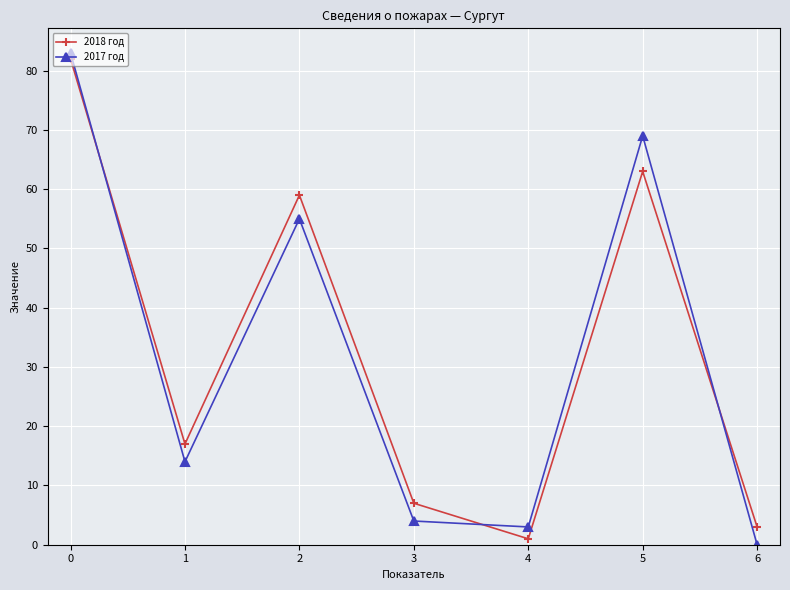

Reading left to right, what are all the values shown in this chart?

2018 год: 82	17	59	7	1	63	3
2017 год: 83	14	55	4	3	69	0